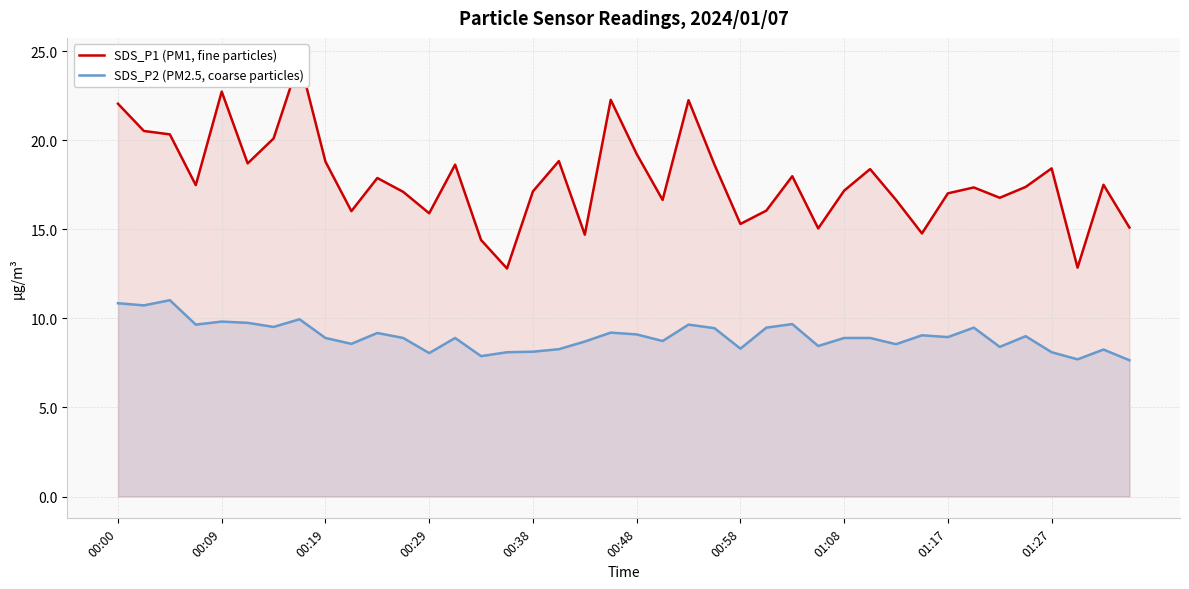

In SDS_P2 (PM2.5, coarse particles), how many points are higher than both neighbors (excluding endpoints)?

12